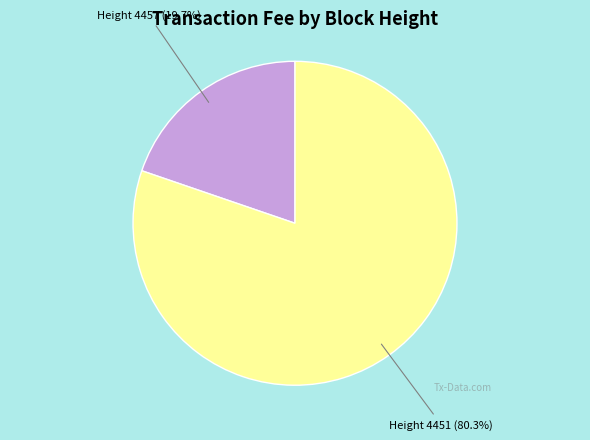

Which slice represents more than half of the pie?

Height 4451 (80.3%)